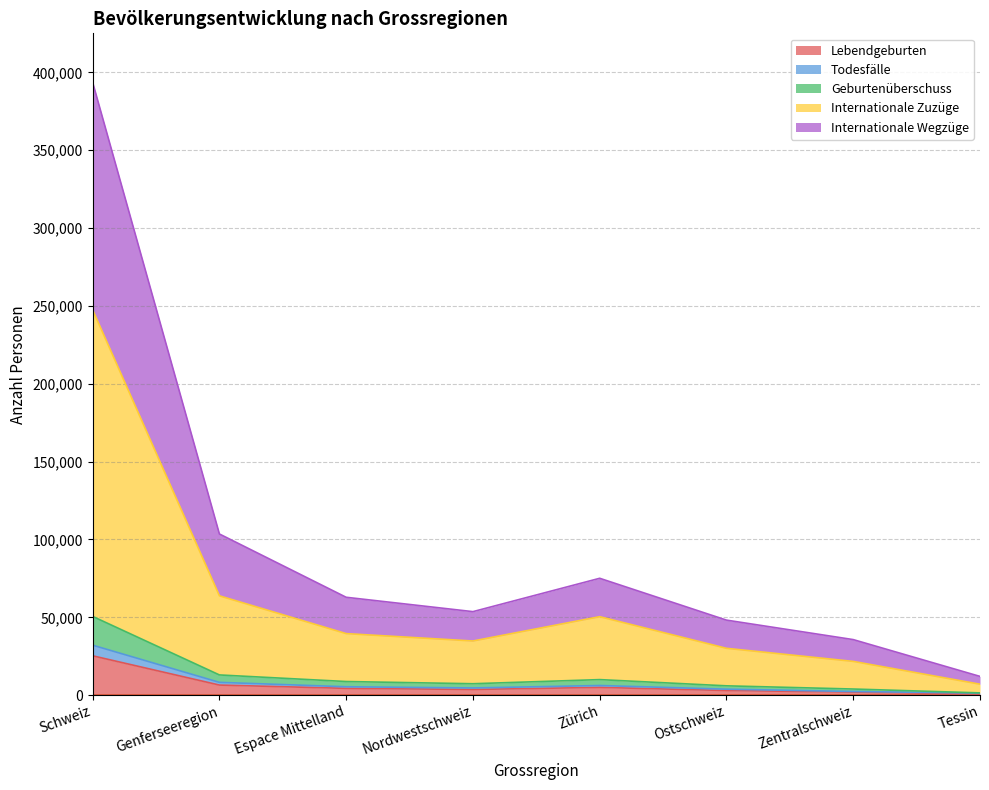

What is the label of the 7th point from the left?

Zentralschweiz